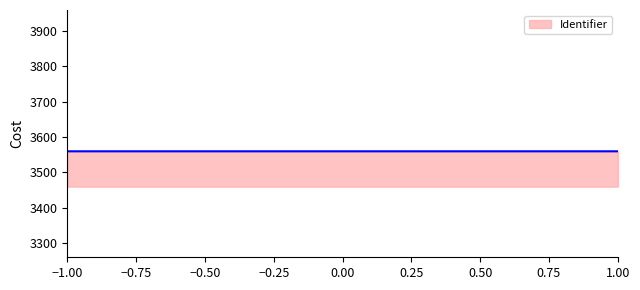

What is the minimum value shown in the chart?

3559.4